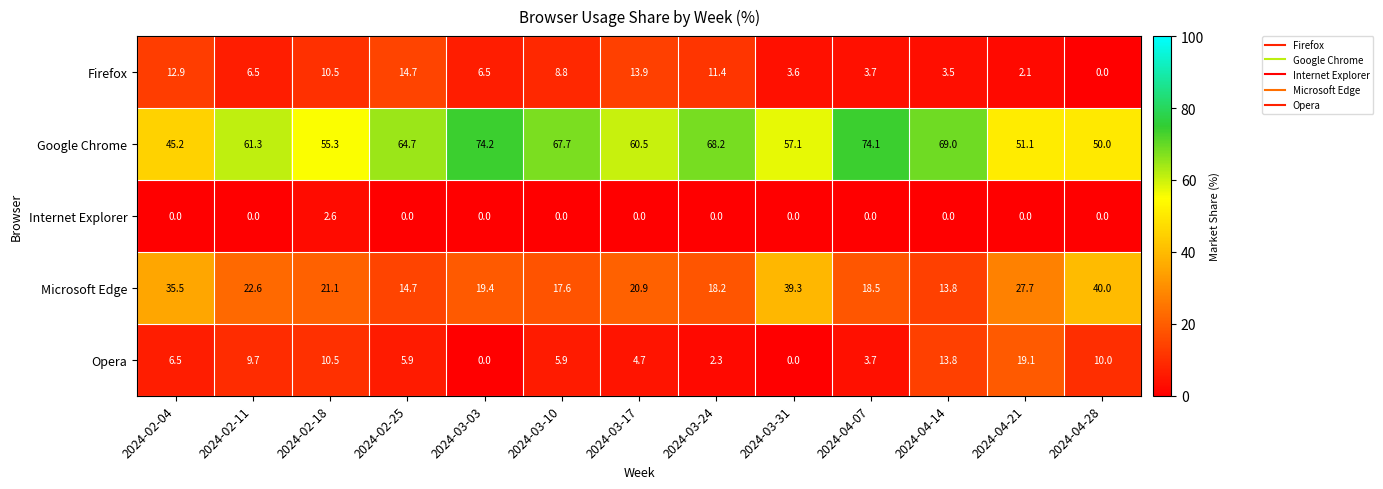

What is the difference between the highest and lowest values at 2024-04-14?

69.0